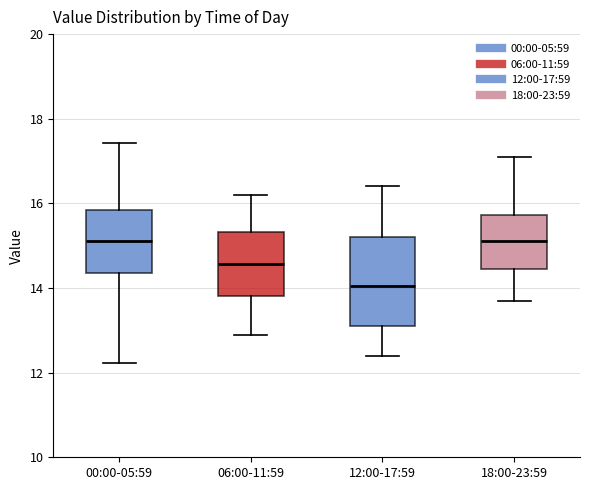

Reading left to right, transcribe this box plot: for each box, give where its median line is, the range the box spans, and where its two whiskers end, as read against the y-axis. The values are not printed on the chart, so give them approximately, as read against the axis.

00:00-05:59: median 15.2, box 14.4 to 15.8, whiskers 12.2 to 17.4
06:00-11:59: median 14.6, box 13.8 to 15.4, whiskers 13.0 to 16.2
12:00-17:59: median 14.0, box 13.2 to 15.2, whiskers 12.4 to 16.4
18:00-23:59: median 15.2, box 14.4 to 15.8, whiskers 13.8 to 17.2